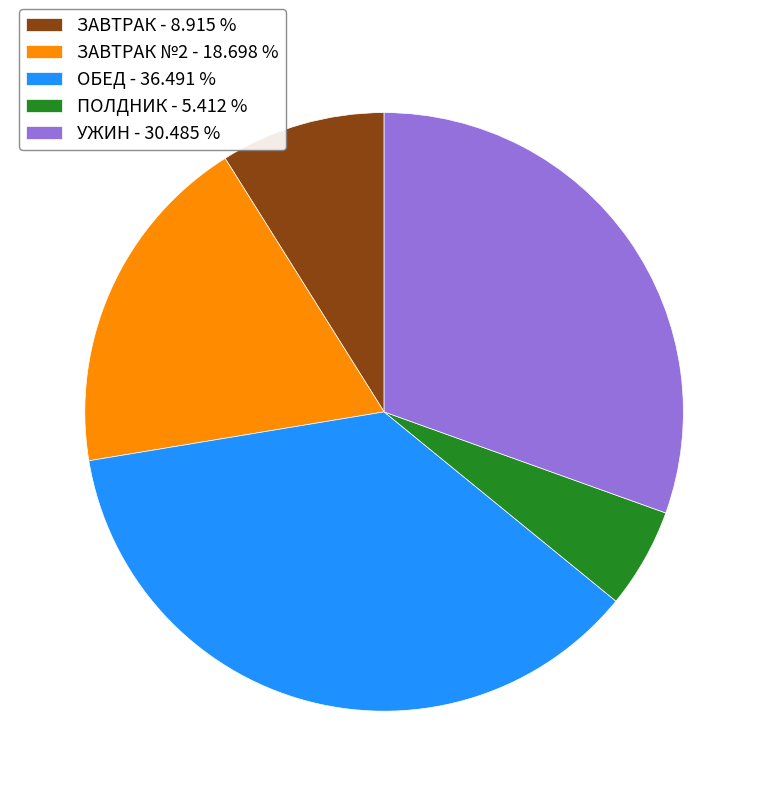

Which has a higher value, УЖИН - 30.485 % or ОБЕД - 36.491 %?

ОБЕД - 36.491 %